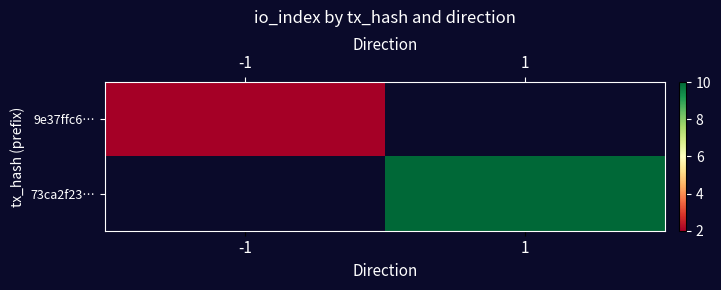

What is the greatest value displayed?

10.0